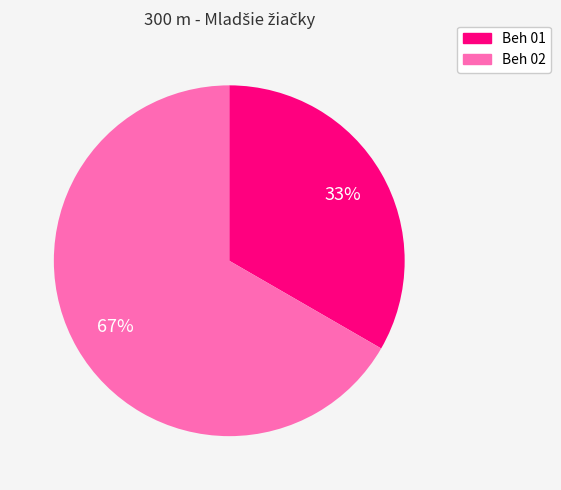

Is it true that Beh 02 is 67% of the pie?

True